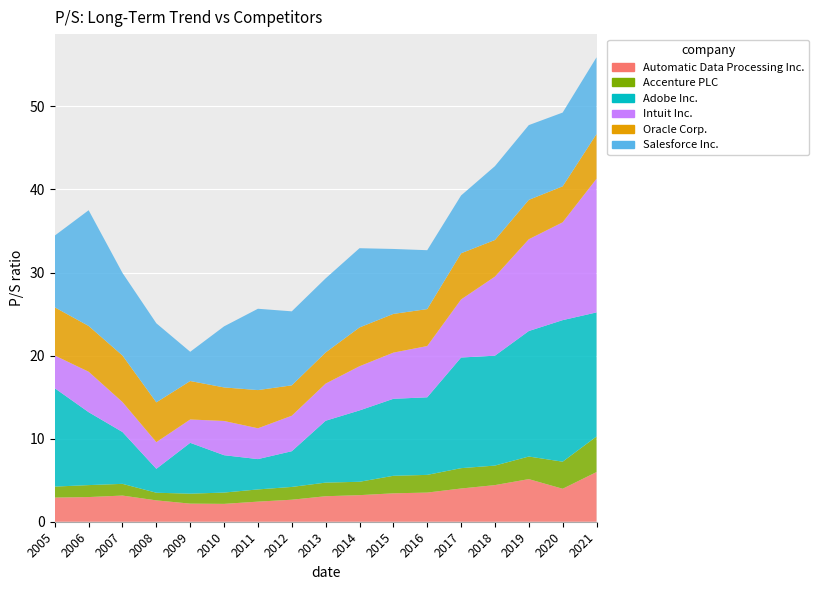

Reading right to left, transcribe all the data shown in this chart.

Automatic Data Processing Inc.: 2021=6.0	2020=4.0	2019=5.1	2018=4.4	2017=4.0	2016=3.5	2015=3.4	2014=3.2	2013=3.1	2012=2.6	2011=2.4	2010=2.1	2009=2.2	2008=2.6	2007=3.1	2006=3.0	2005=2.9
Accenture PLC: 2021=4.3	2020=3.3	2019=2.7	2018=2.4	2017=2.5	2016=2.1	2015=2.1	2014=1.6	2013=1.6	2012=1.5	2011=1.5	2010=1.4	2009=1.2	2008=0.9	2007=1.4	2006=1.4	2005=1.3
Adobe Inc.: 2021=14.9	2020=17.0	2019=15.1	2018=13.2	2017=13.3	2016=9.3	2015=9.3	2014=8.6	2013=7.5	2012=4.3	2011=3.6	2010=4.5	2009=6.1	2008=2.9	2007=6.2	2006=8.8	2005=11.8
Intuit Inc.: 2021=16.1	2020=11.8	2019=11.1	2018=9.5	2017=7.0	2016=6.2	2015=5.6	2014=5.3	2013=4.5	2012=4.3	2011=3.7	2010=4.1	2009=2.8	2008=3.2	2007=3.6	2006=4.9	2005=3.9
Oracle Corp.: 2021=5.4	2020=4.3	2019=4.7	2018=4.4	2017=5.6	2016=4.5	2015=4.7	2014=4.7	2013=3.8	2012=3.7	2011=4.6	2010=4.0	2009=4.6	2008=4.8	2007=5.6	2006=5.5	2005=5.8
Salesforce Inc.: 2021=9.2	2020=8.9	2019=9.0	2018=8.9	2017=7.0	2016=7.1	2015=7.8	2014=9.5	2013=8.9	2012=8.9	2011=9.8	2010=7.3	2009=3.5	2008=9.5	2007=9.9	2006=13.9	2005=8.6